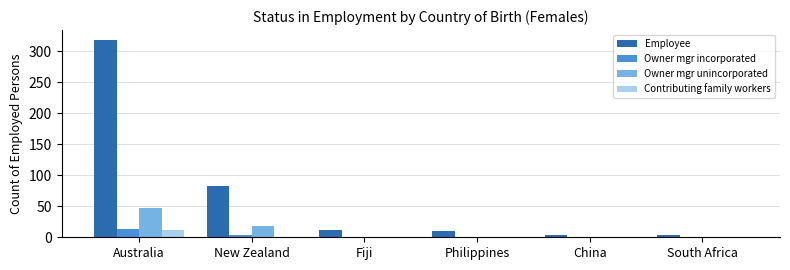

What is the average value of the Owner mgr incorporated series?

3